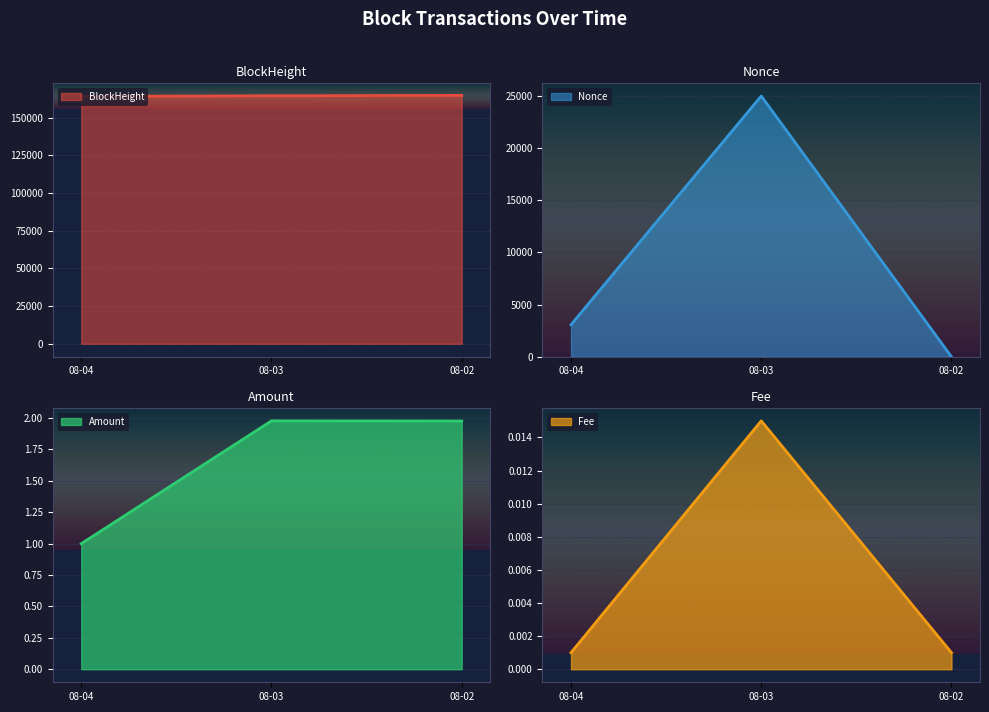

The value of BlockHeight at 08-03 is 280165.3. True or false?

False